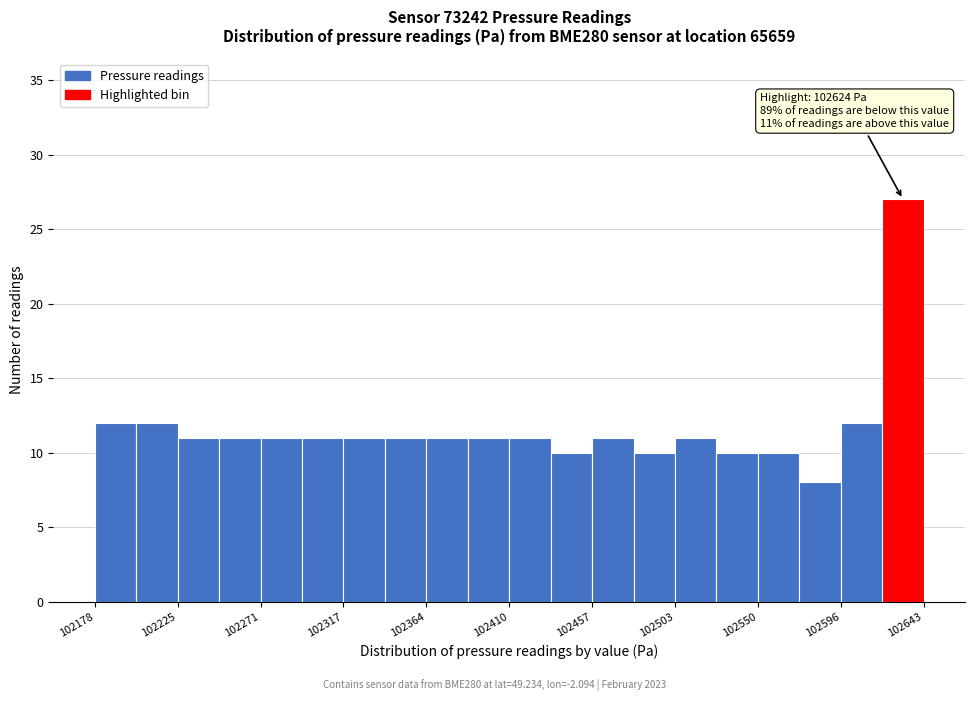

Which range on the x-axis has the tallest bar?

102620 to 102645